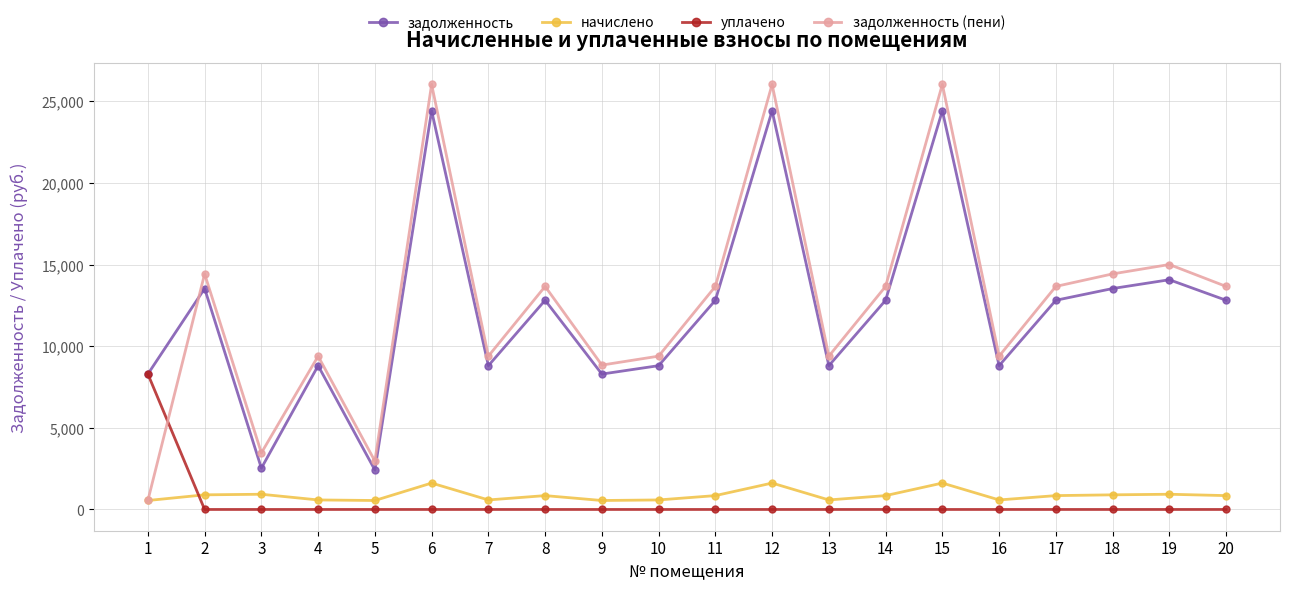

What is the sum of all начислено values?

17319.6